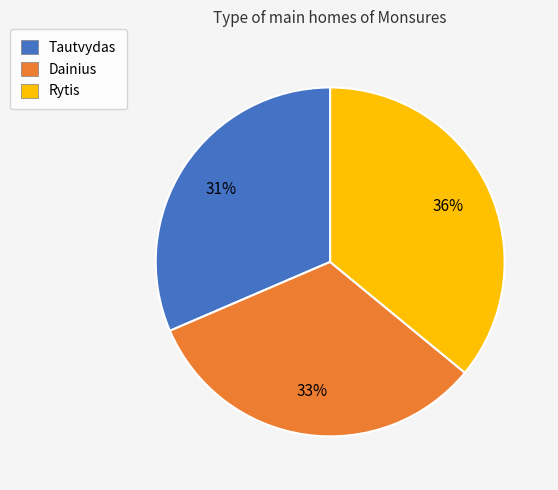

Rank the categories by value from highest to lowest.

Rytis, Dainius, Tautvydas